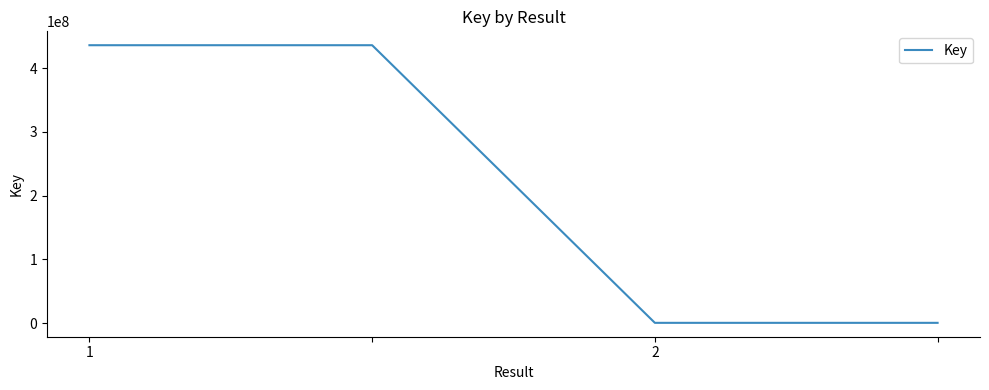

What is the difference between the maximum and minimum values?

435599153